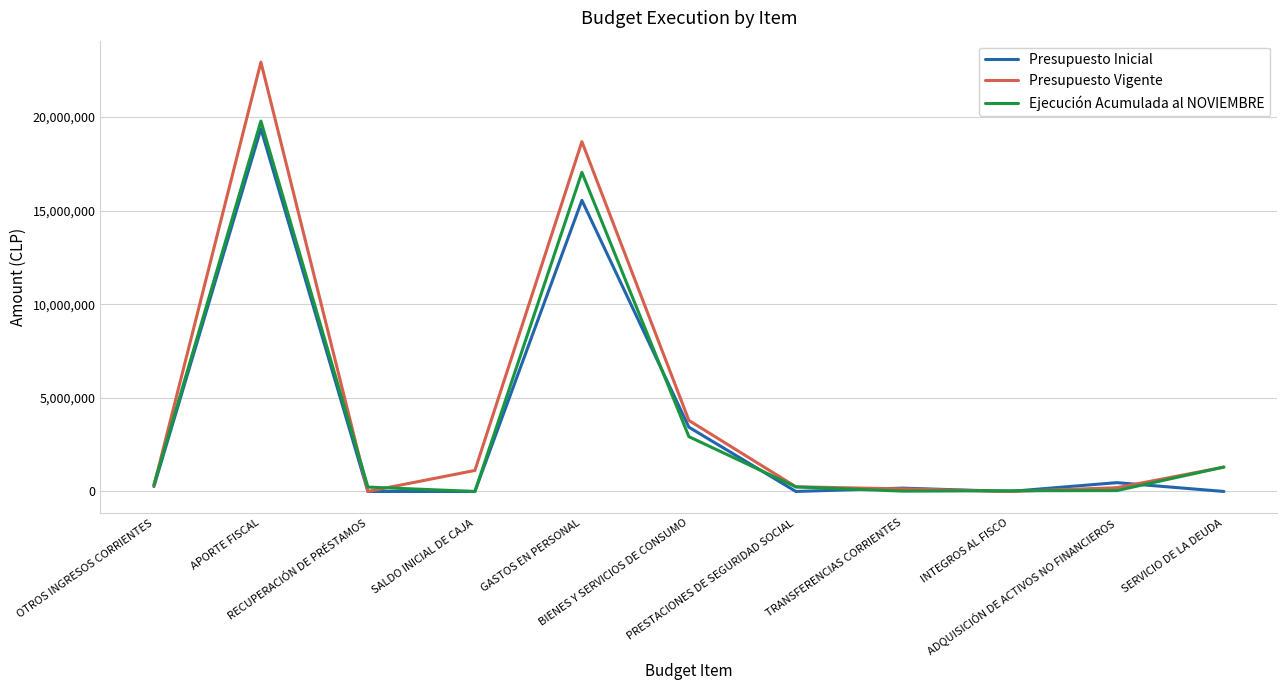

What is the total value across all series at BIENES Y SERVICIOS DE CONSUMO?

10155651